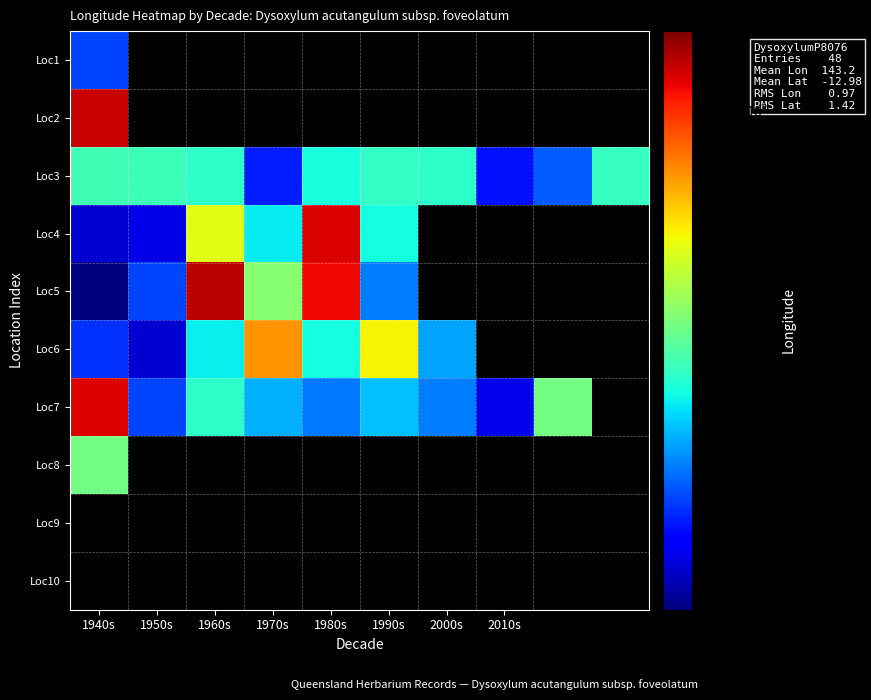

Reading left to right, transcribe all the data shown in this chart.

Loc1: 142.6	0.0	0.0	0.0	0.0	0.0	0.0	0.0	0.0	0.0
Loc2: 145.3	0.0	0.0	0.0	0.0	0.0	0.0	0.0	0.0	0.0
Loc3: 143.4	143.4	143.3	142.4	143.3	143.4	143.3	142.4	142.7	143.4
Loc4: 142.2	142.2	144.1	143.2	145.2	143.2	0.0	0.0	0.0	0.0
Loc5: 141.9	142.6	145.3	143.7	145.1	142.8	0.0	0.0	0.0	0.0
Loc6: 142.5	142.2	143.2	144.6	143.2	144.2	142.9	0.0	0.0	0.0
Loc7: 145.2	142.6	143.3	143.0	142.8	143.0	142.8	142.2	143.7	0.0
Loc8: 143.7	0.0	0.0	0.0	0.0	0.0	0.0	0.0	0.0	0.0